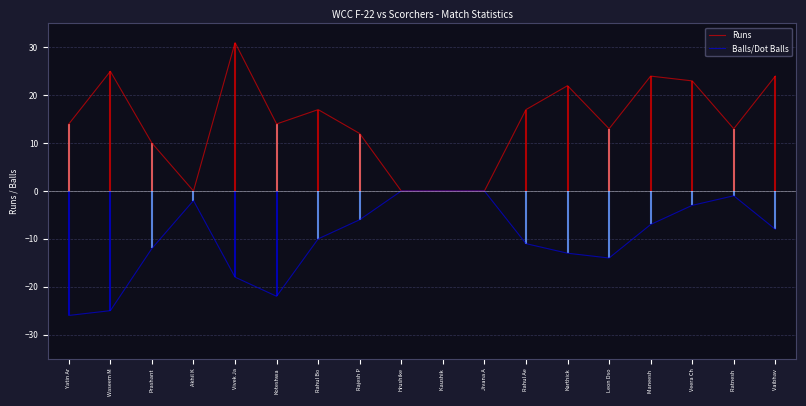

In Runs, how many points are higher than both neighbors (excluding endpoints)?

5